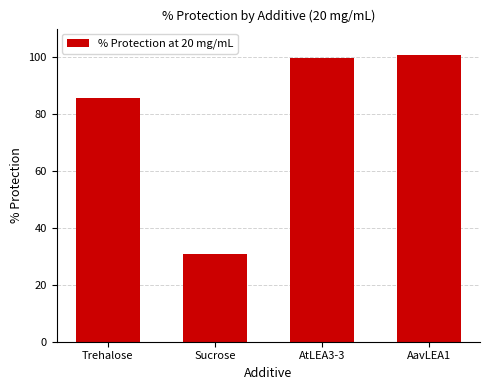

Where does the data first go above 99?

AtLEA3-3